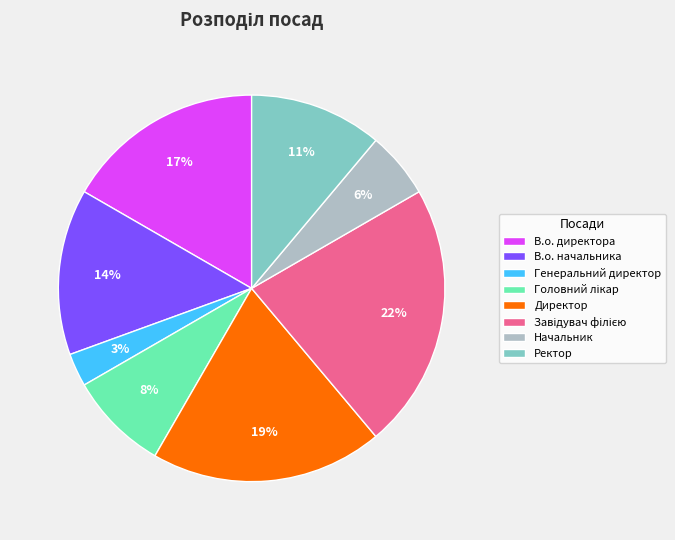

Is Ректор the majority of the pie?

No